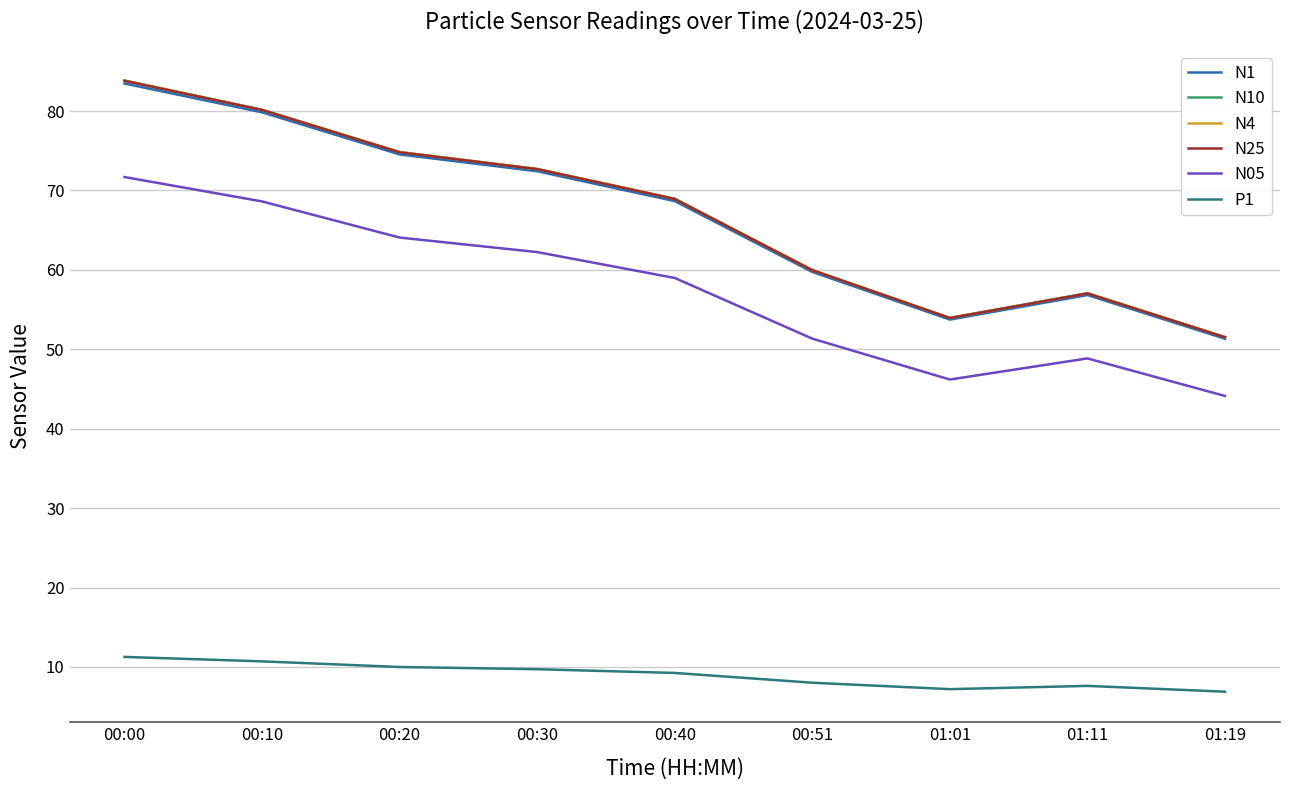

At how many categories does at least one series exceed 25?

9